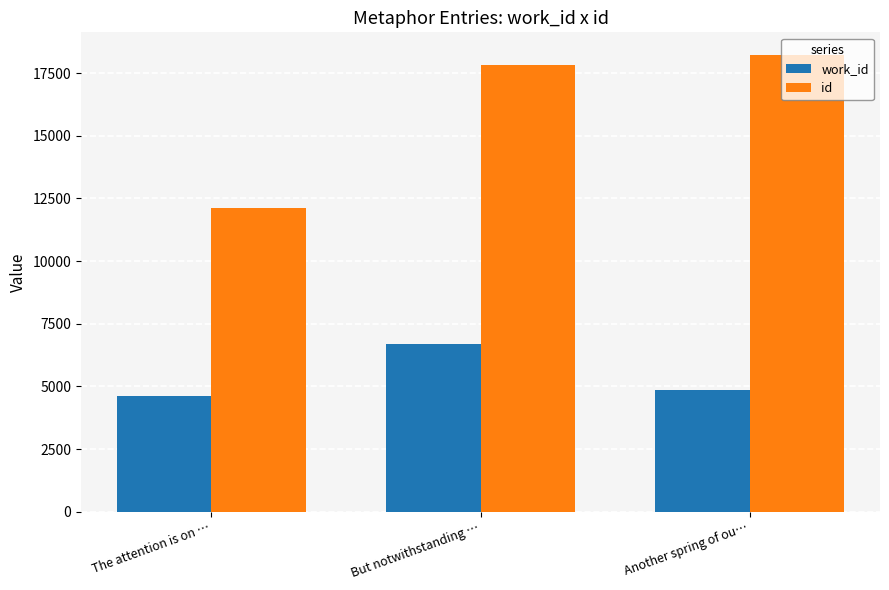

What is the label of the 2nd bar from the right?

But notwithstanding …